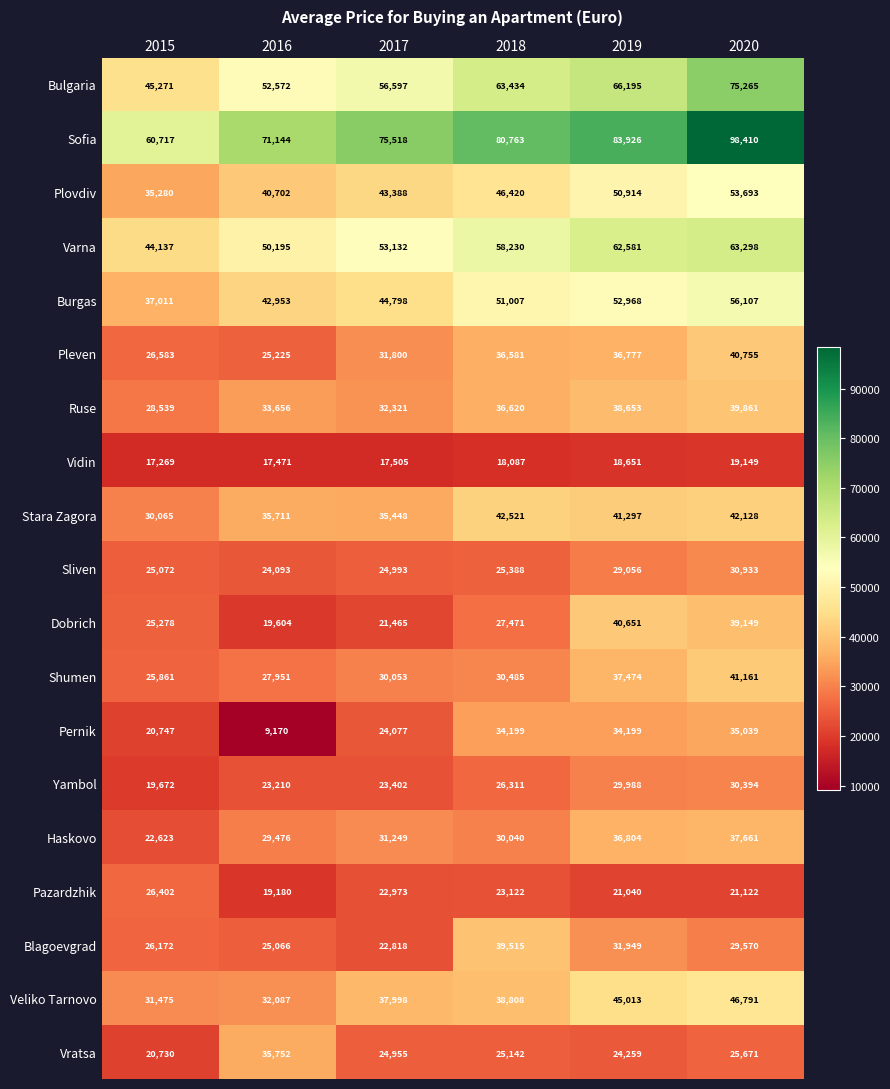

Count the number of data series in this chart.

19